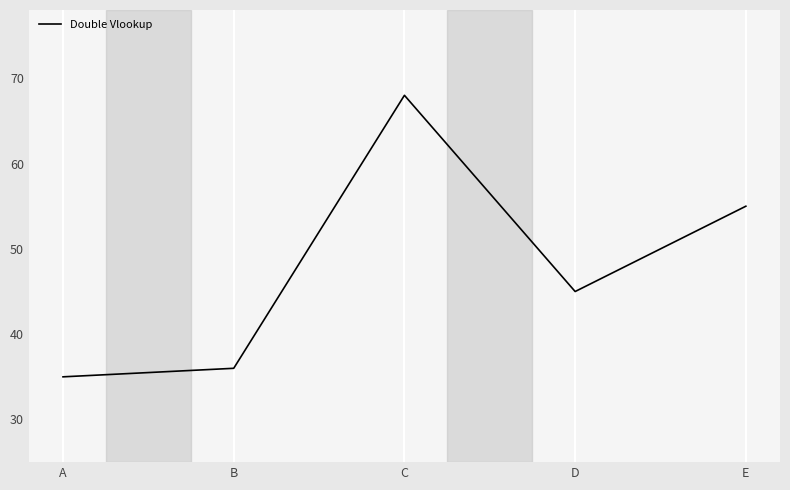

True or false: the data shows 68 at C.

True